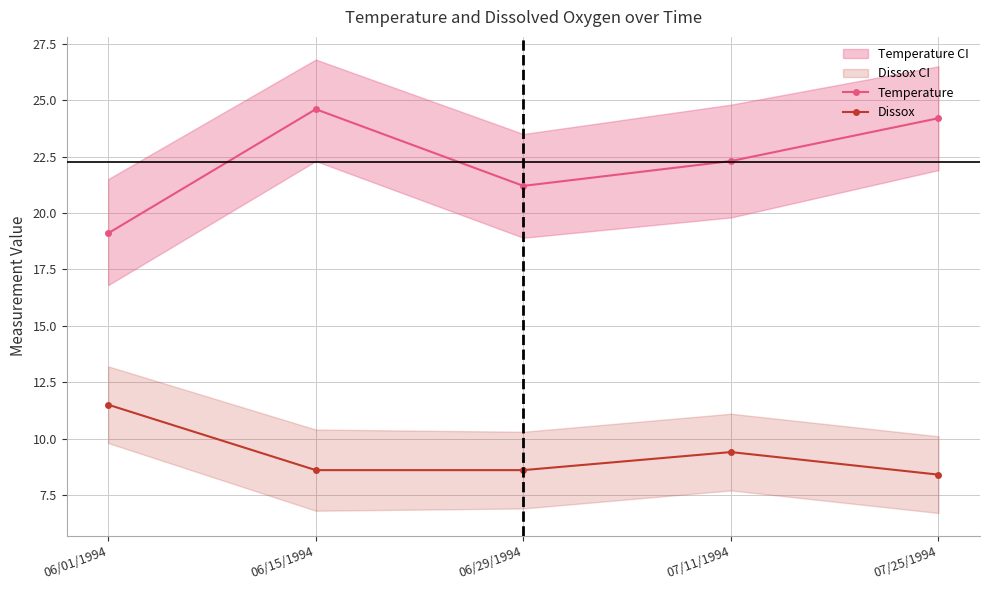

How many interior local peaks does the Dissox series have?

1